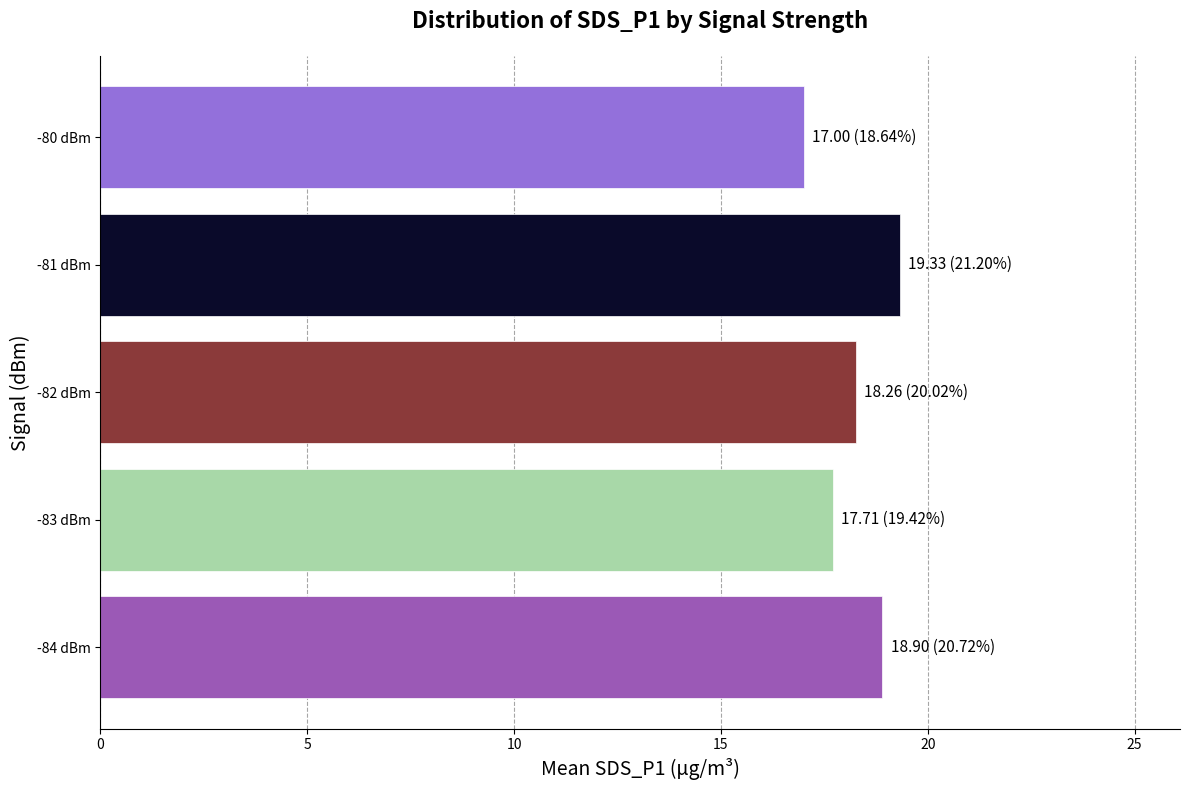

What value does the data have at -81 dBm?

19.3